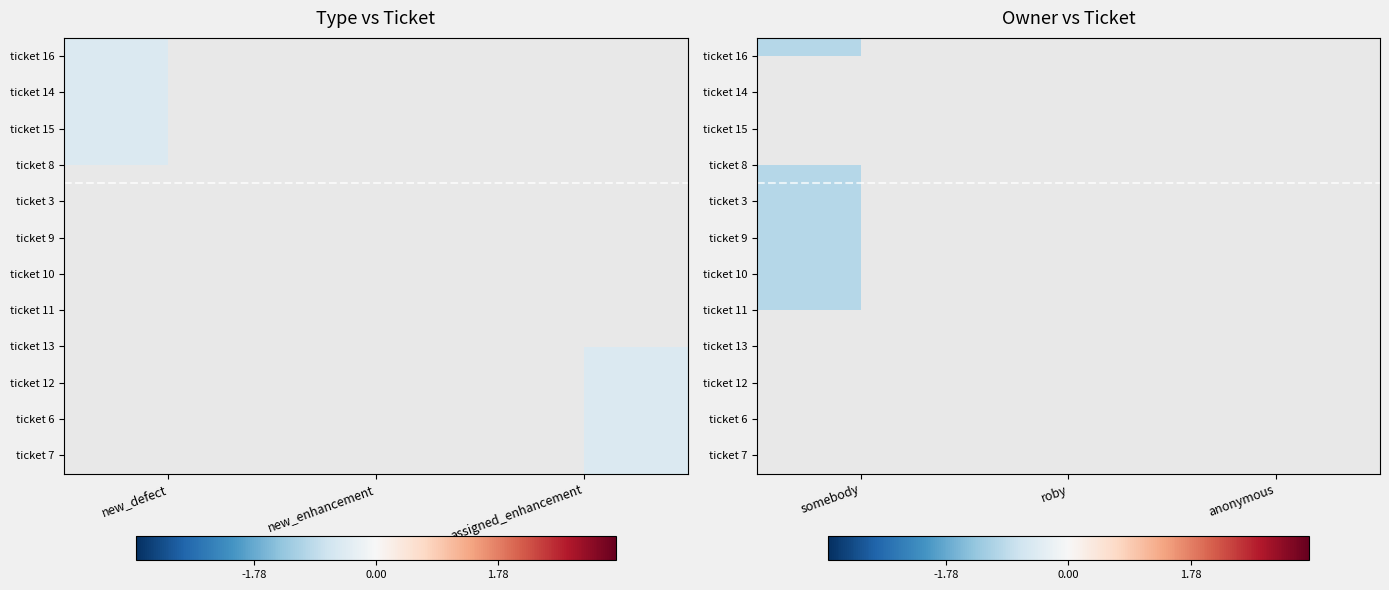

How many data points does each series have?

3